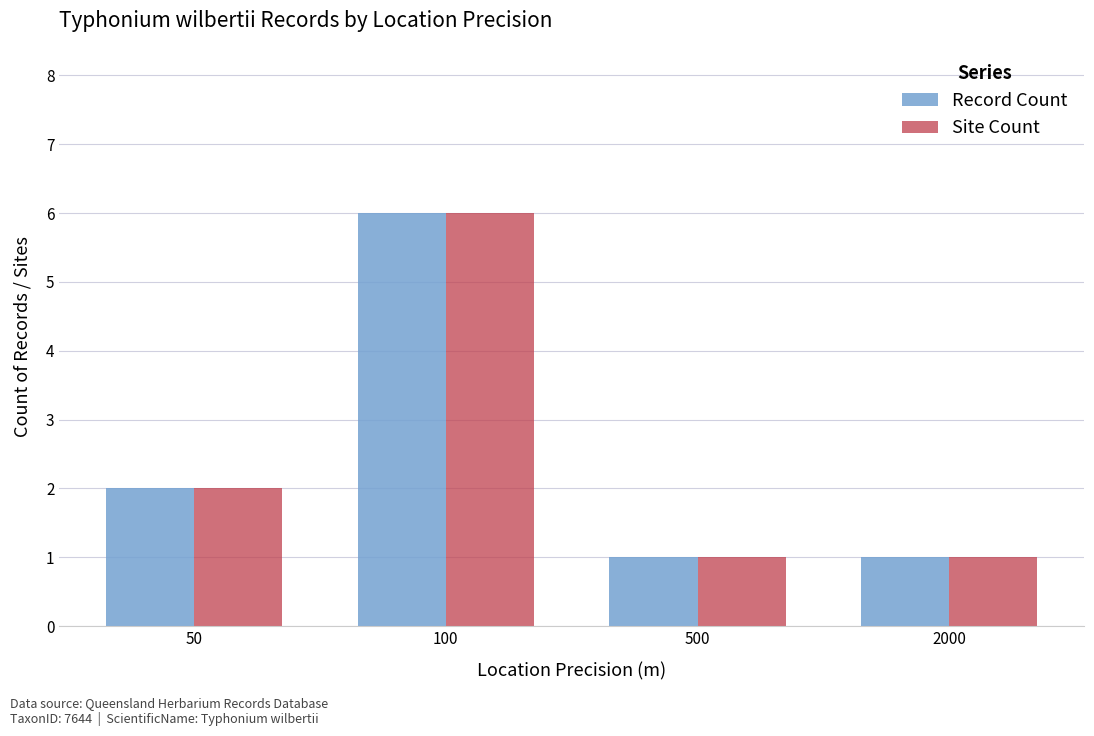

What is the maximum value for Site Count?

6